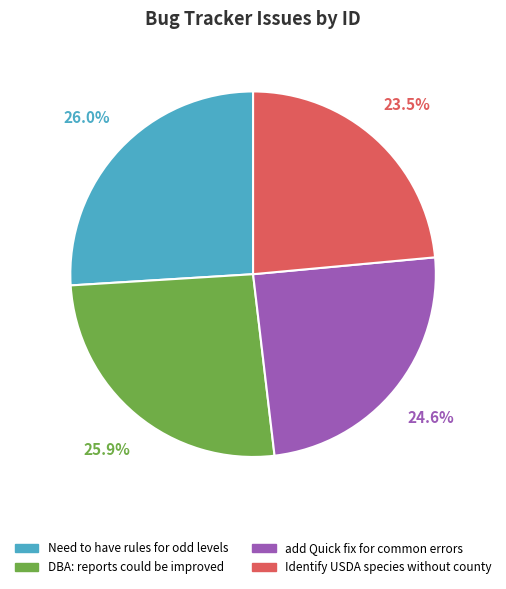

True or false: add Quick fix for common errors accounts for 38% of the total.

False